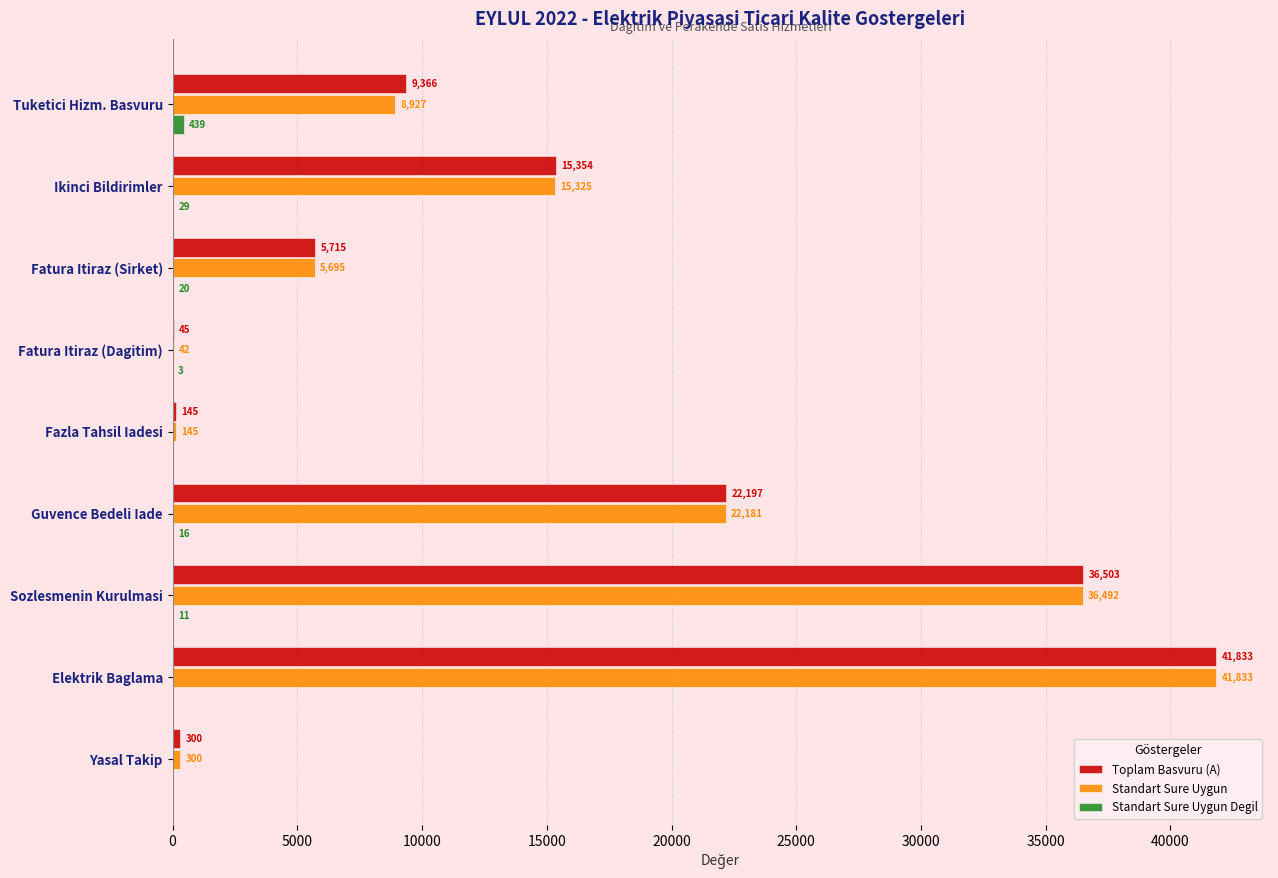

True or false: Toplam Basvuru (A) has a value of 5966 at Guvence Bedeli Iade.

False